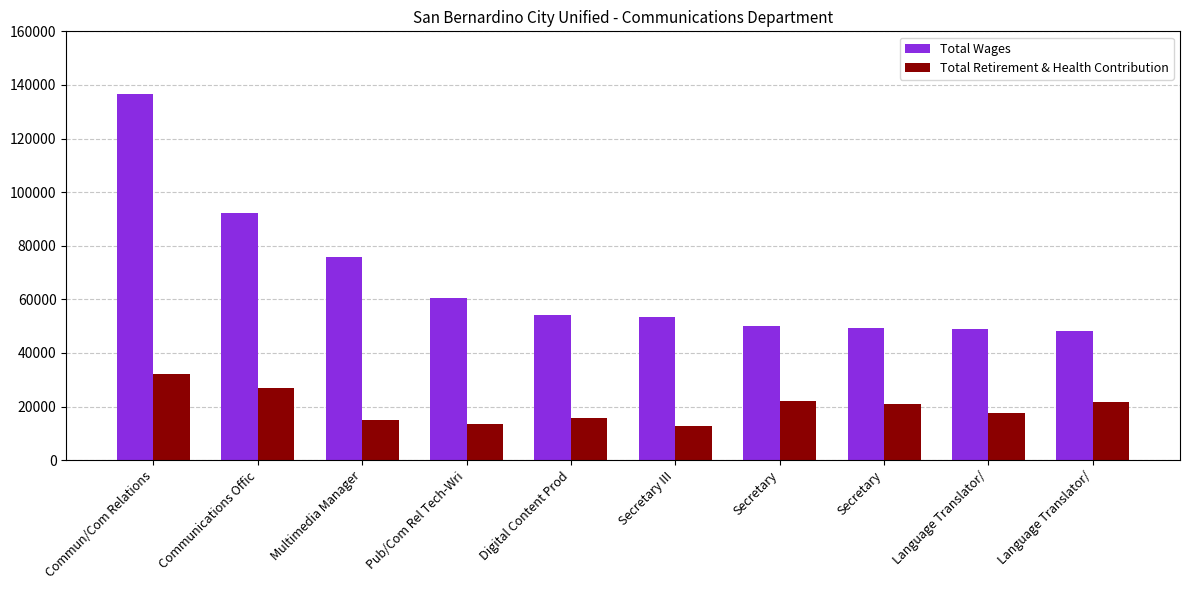

Which has a higher value, Secretary III or Digital Content Prod?

Digital Content Prod